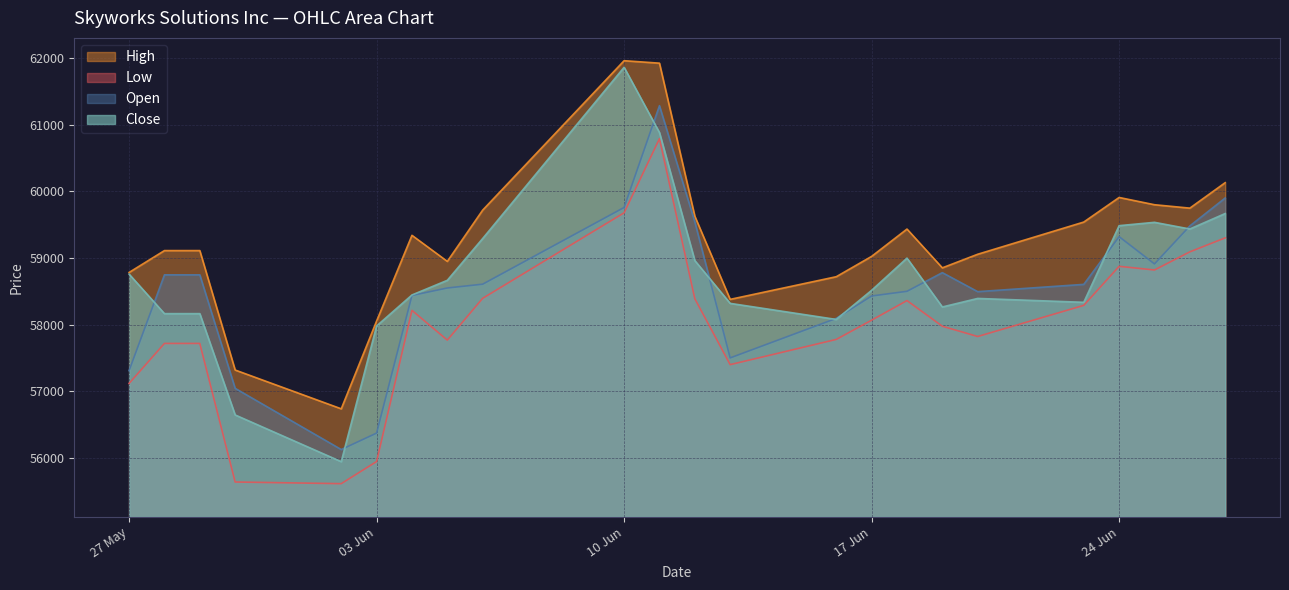

What is the greatest value displayed?

61962